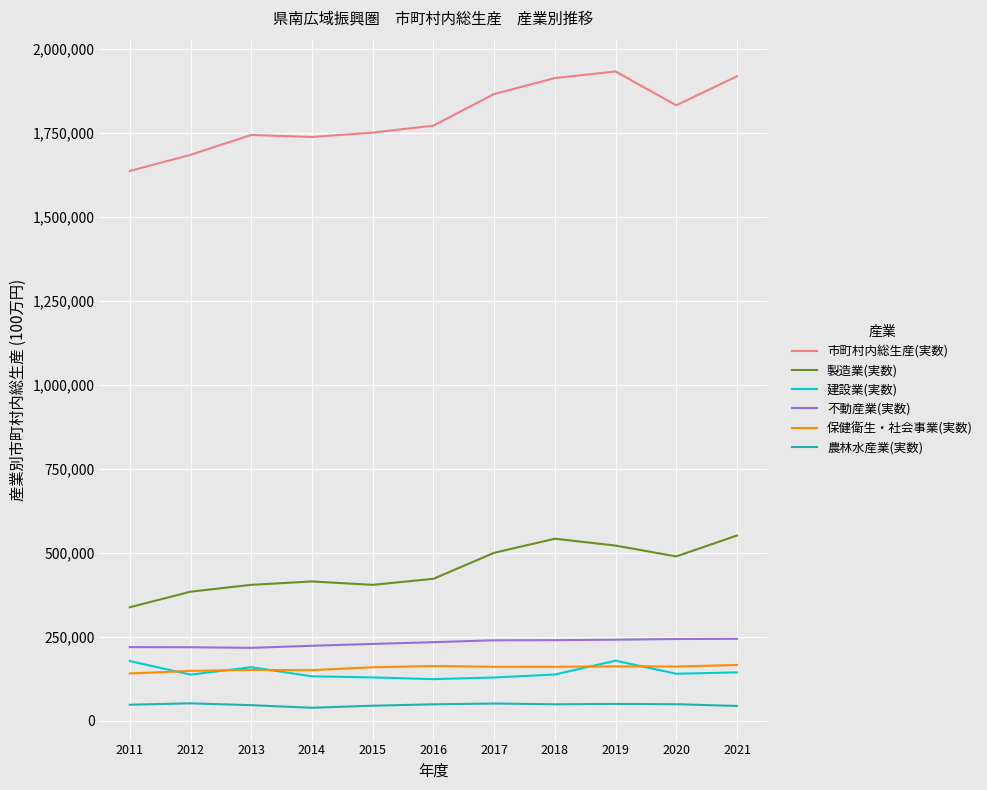

Does the chart have visible grid lines?

Yes